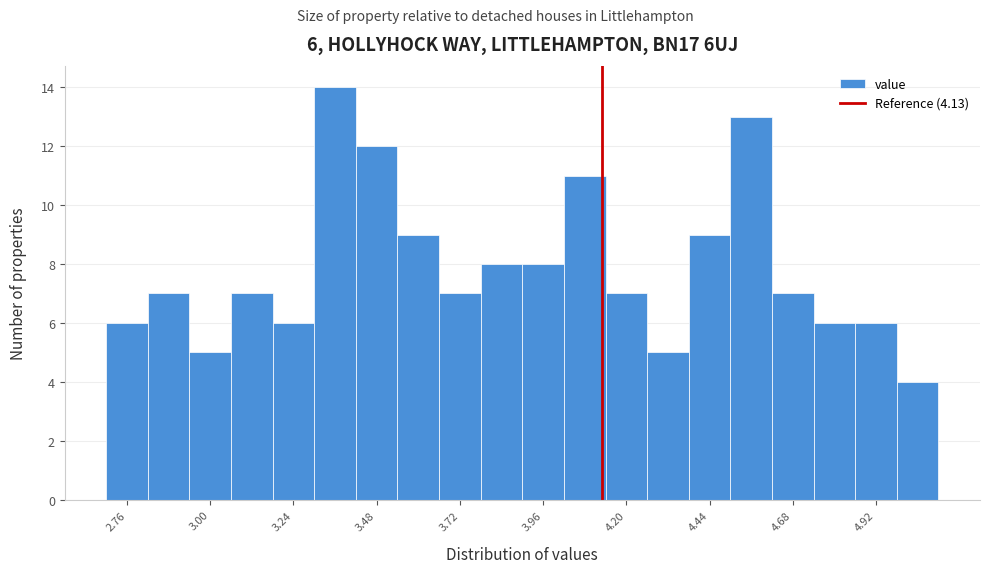

Read against the x-axis, roughly where is the centre of the tallest bar?

3.35